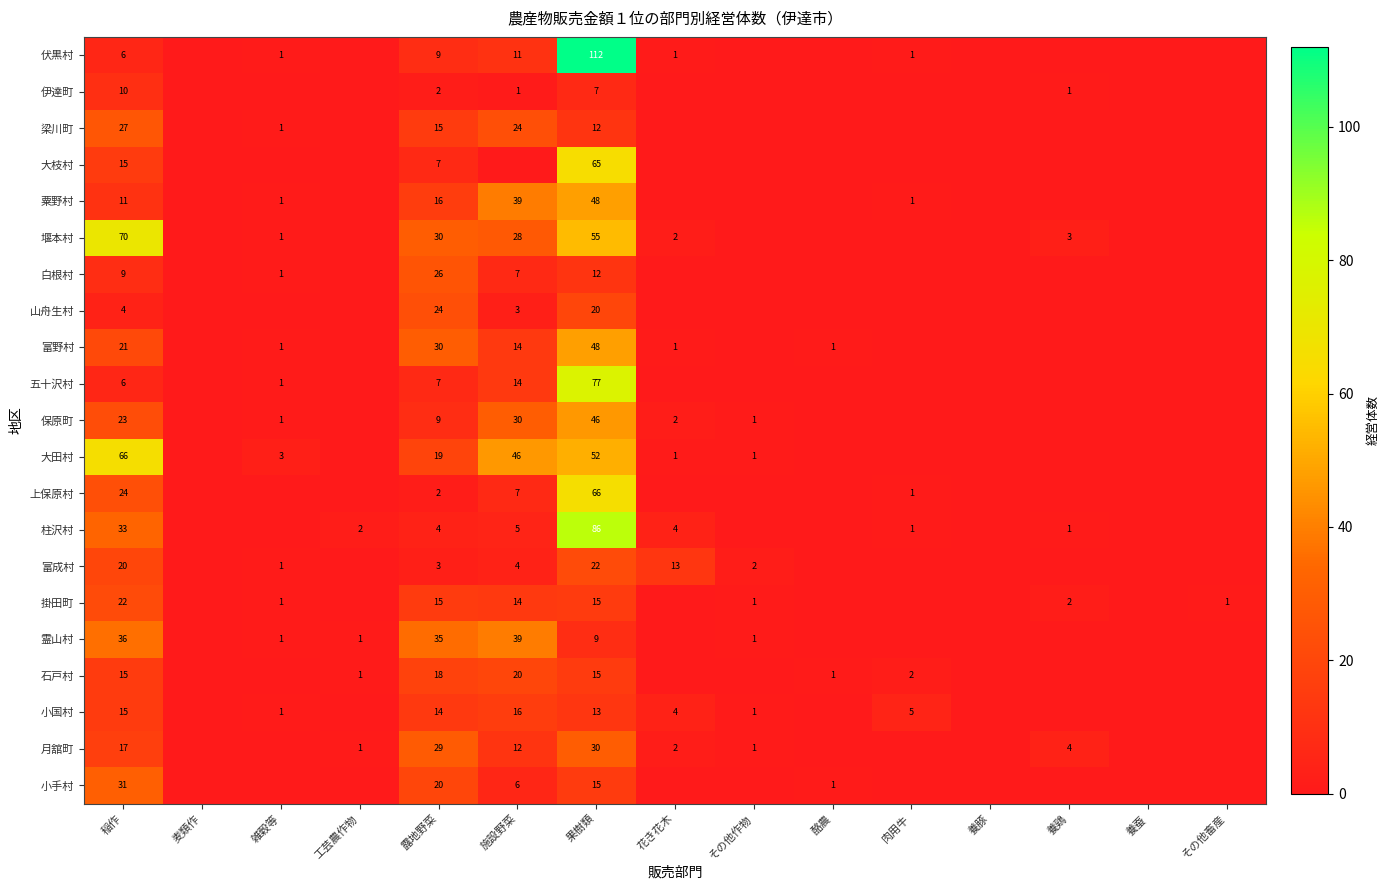

Which has a higher value, 酪農 or 雑穀等?

雑穀等